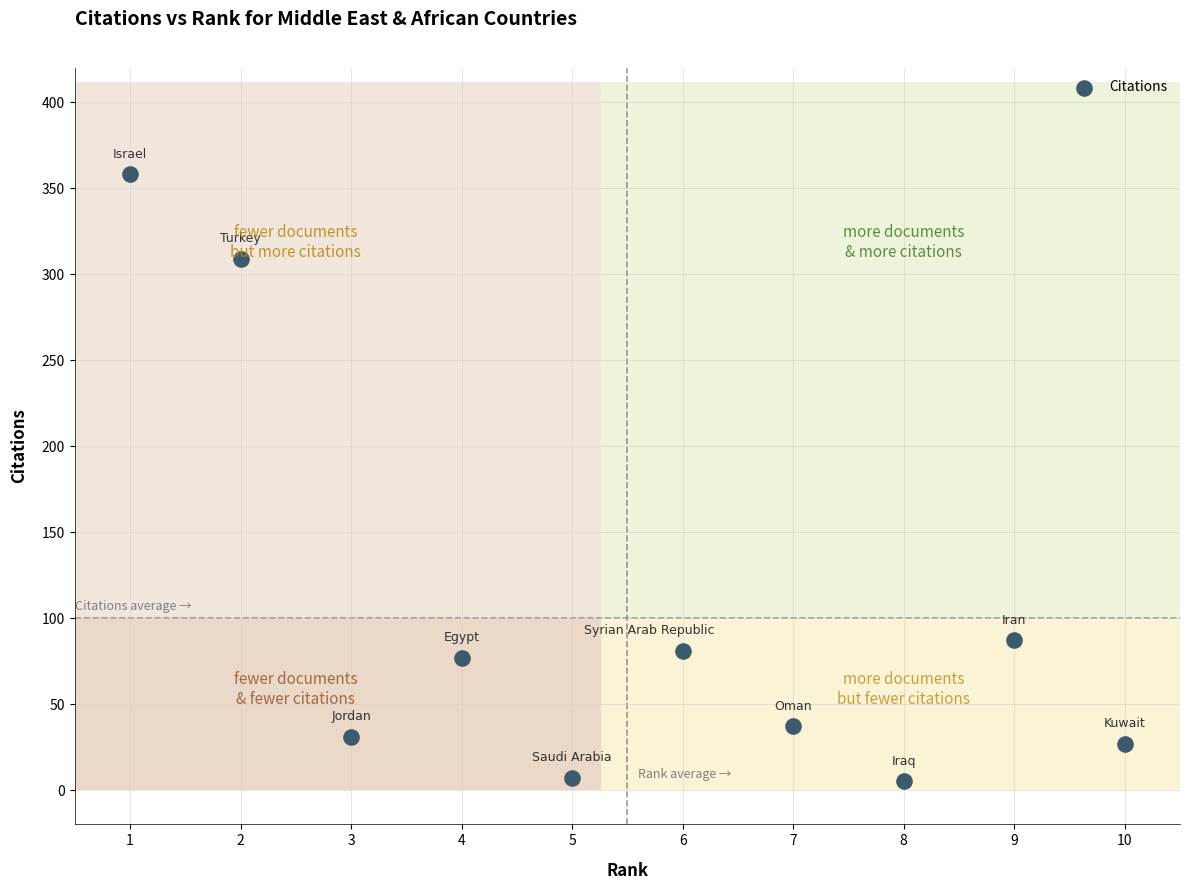

What Y value in the scatter plot is closest to 181?

87